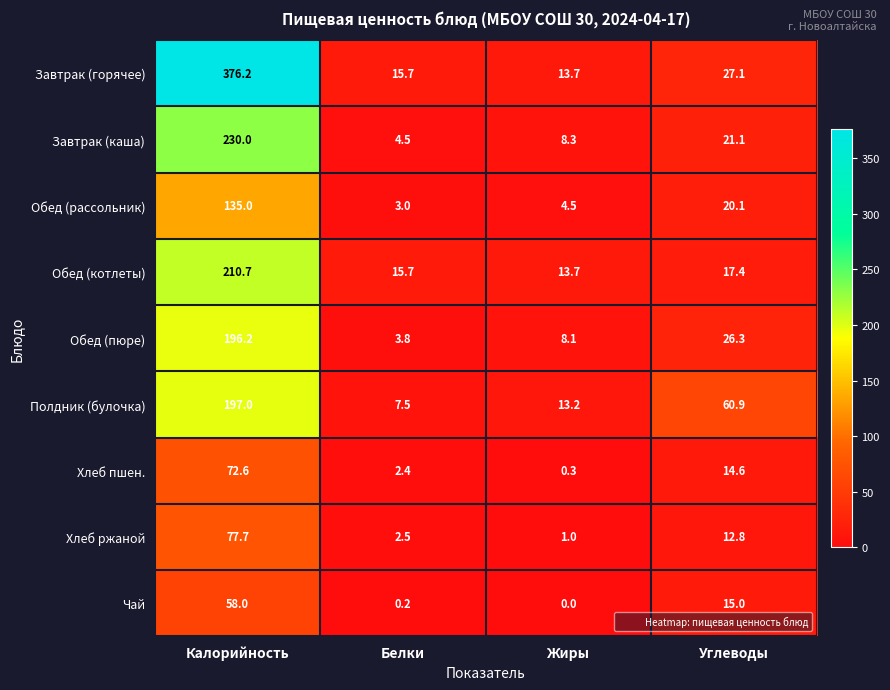

What is the maximum value shown in the chart?

376.2